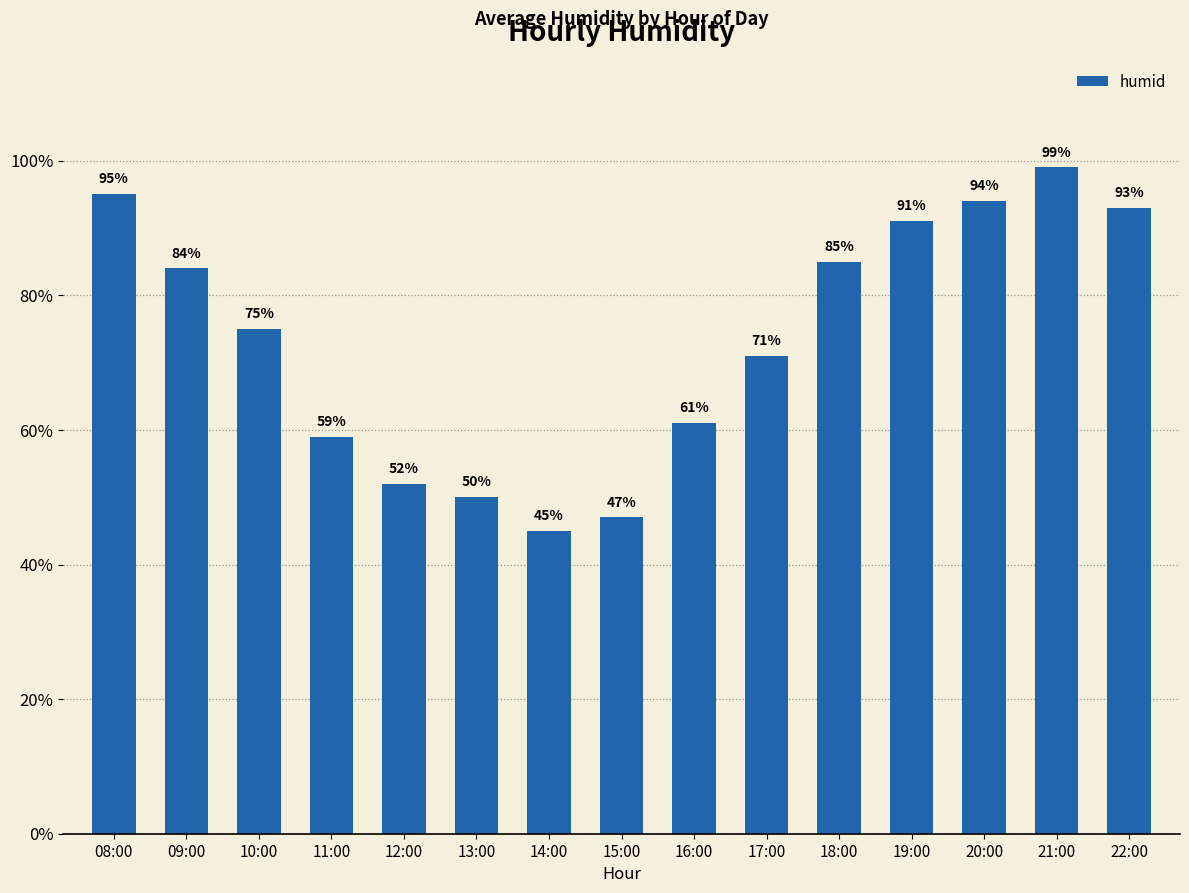

The chart shows a value of 94 at 20:00. True or false?

True